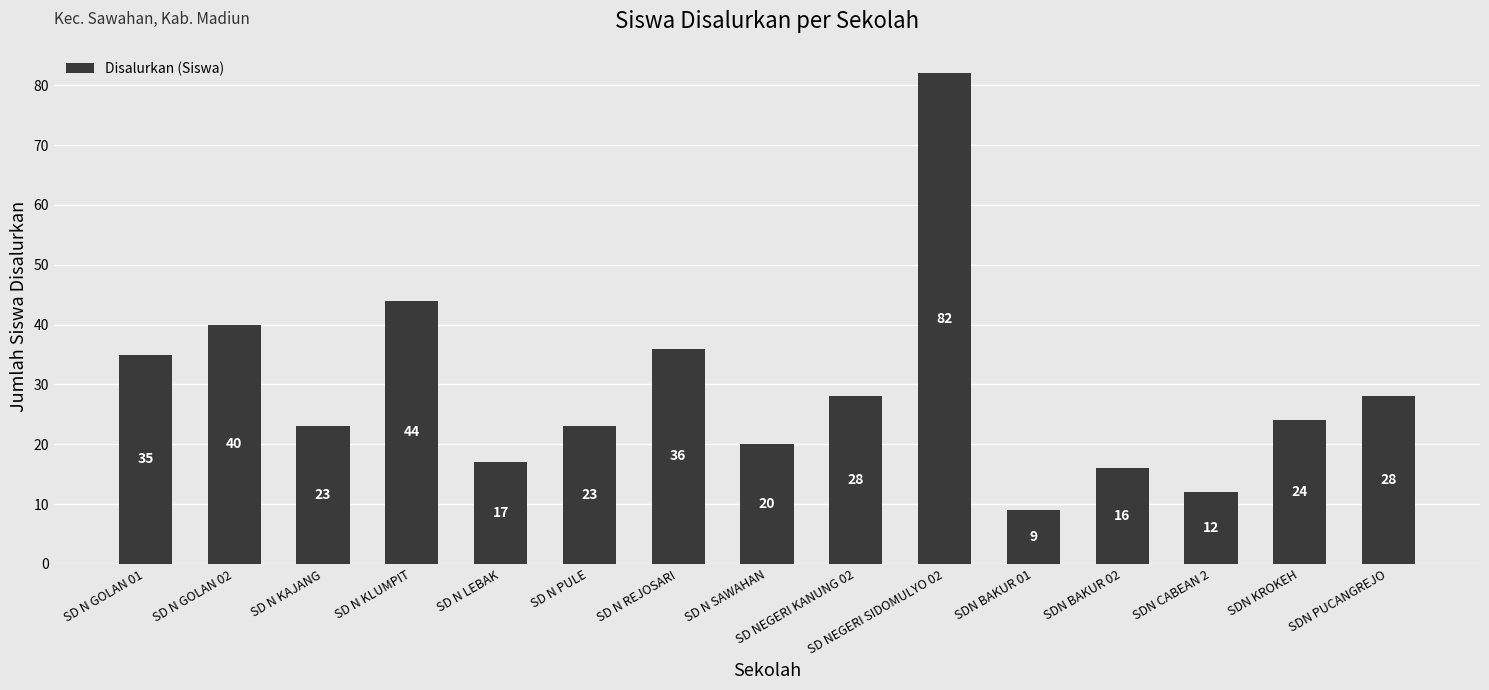

Which label corresponds to the largest value in the chart?

SD NEGERI SIDOMULYO 02